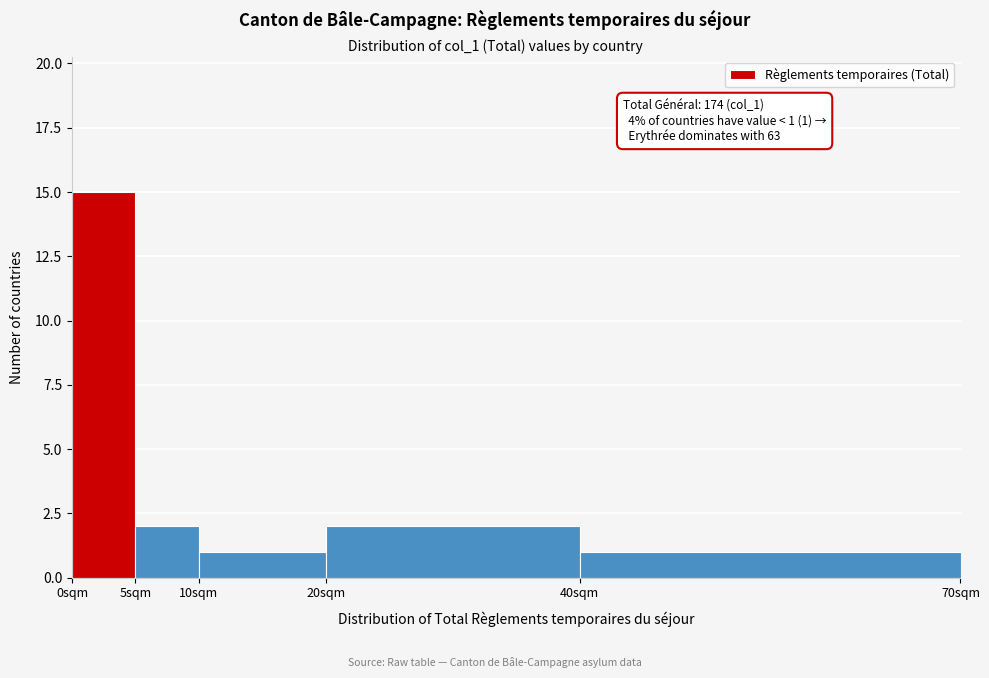

Over which range of the x-axis is the bar tallest?

0 to 5